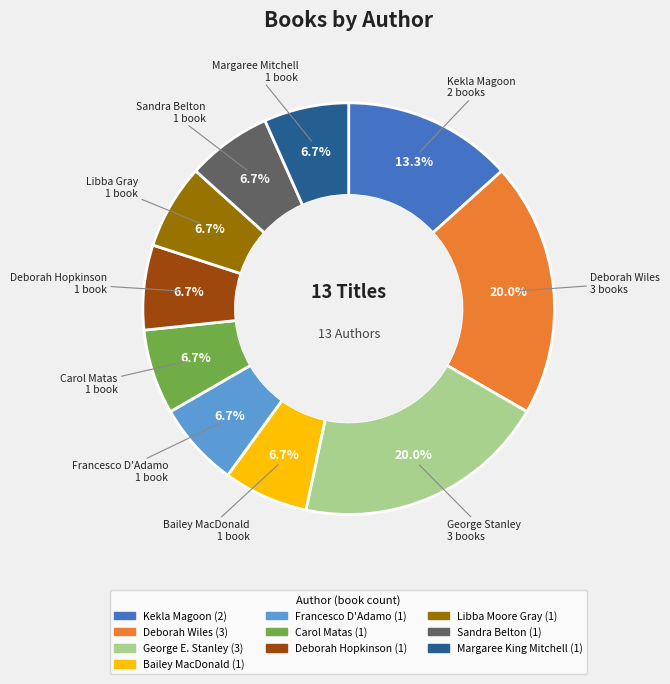

Approximately how many times larger is the value at Libba Moore Gray compared to Francesco D'Adamo?

1.0